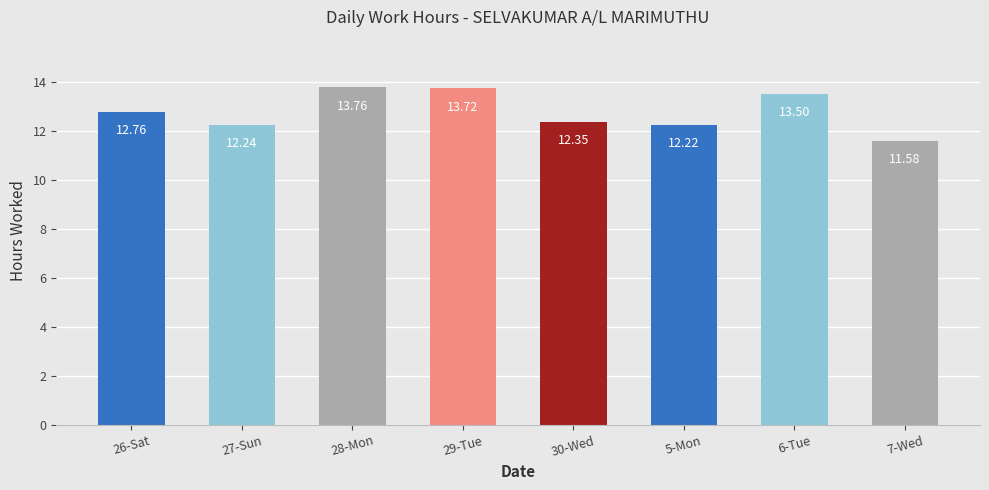

Are the bars grouped side by side (vs. stacked)?

No